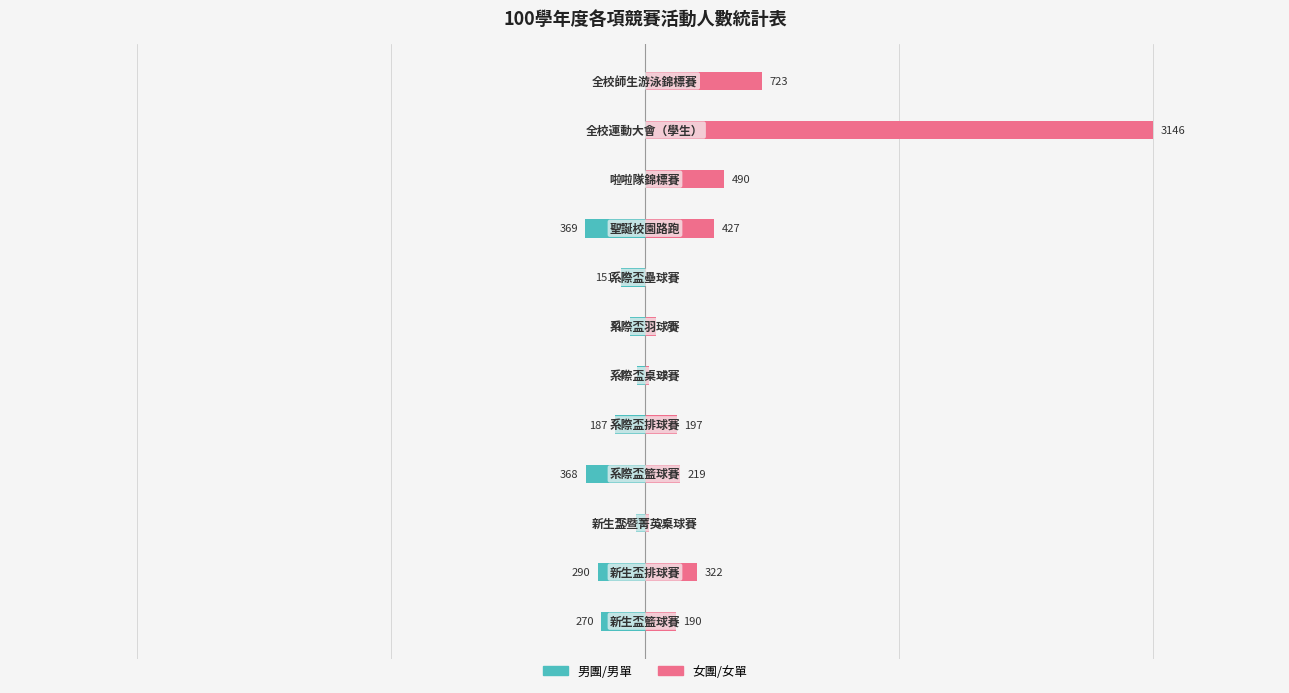

What is the difference between the 男團/男單（左） values at 0 and 9?

270